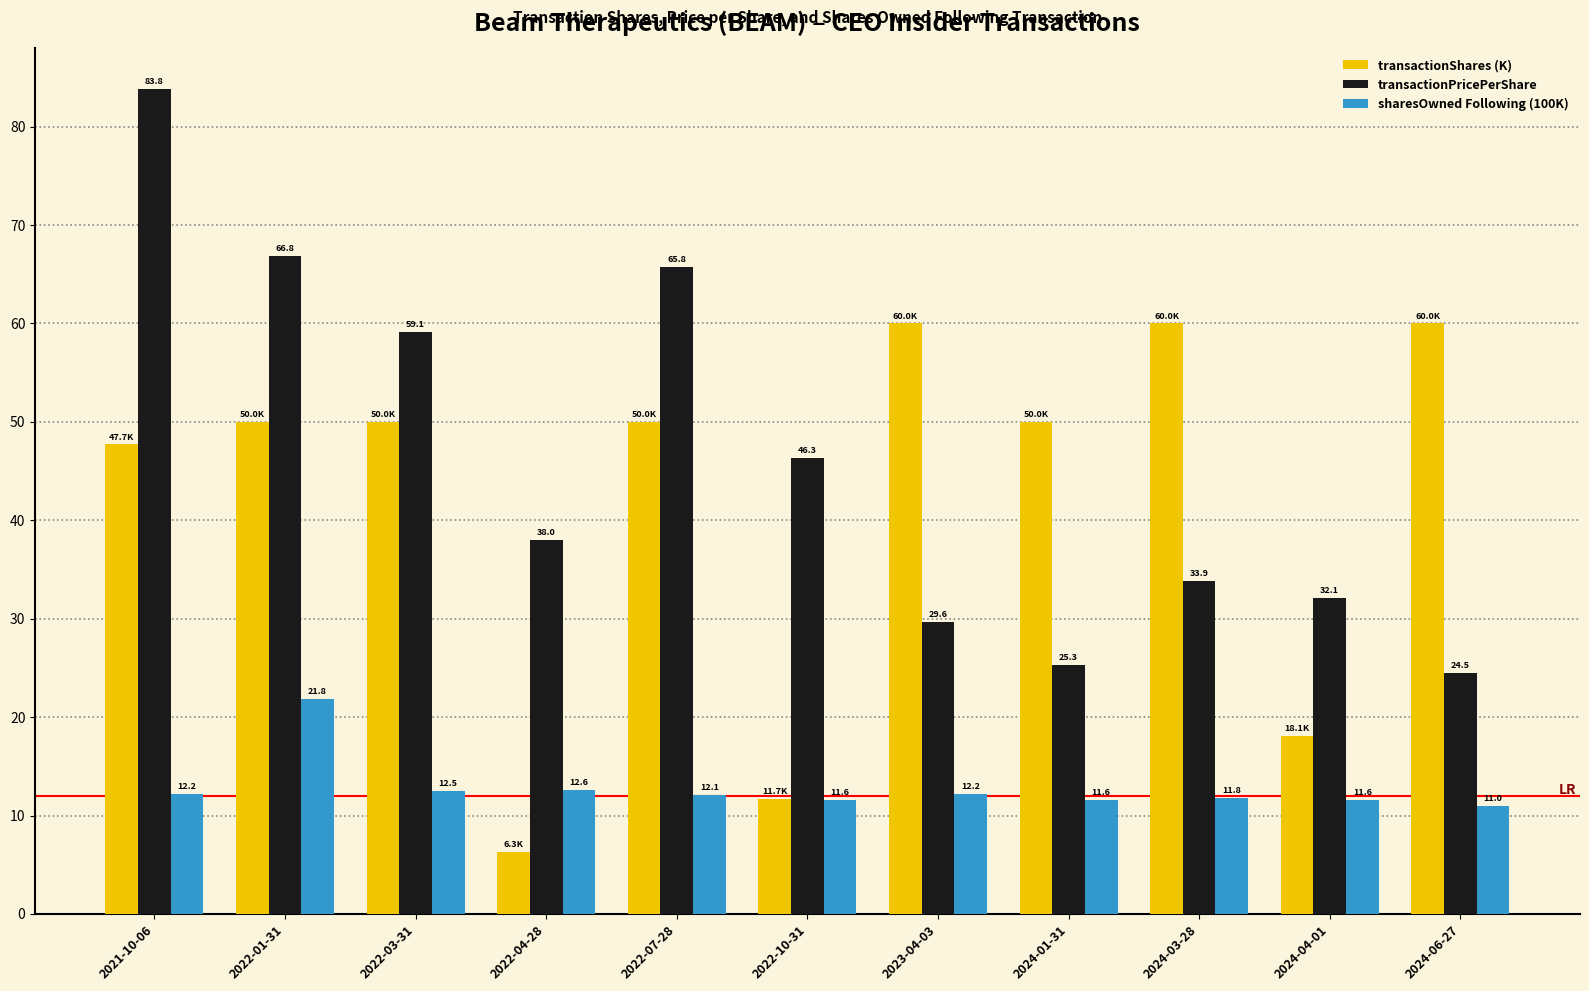

How many groups of bars are there?

11